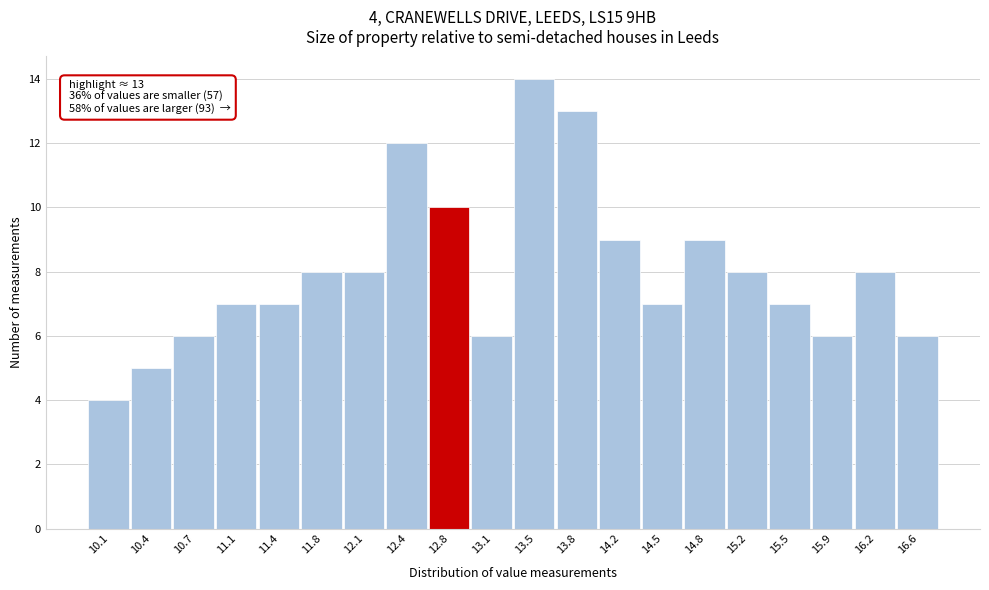

Reading left to right, what are all the values shown in this chart?

10.1=4	10.4=5	10.7=6	11.1=7	11.4=7	11.8=8	12.1=8	12.4=12	12.8=10	13.1=6	13.5=14	13.8=13	14.2=9	14.5=7	14.8=9	15.2=8	15.5=7	15.9=6	16.2=8	16.6=6